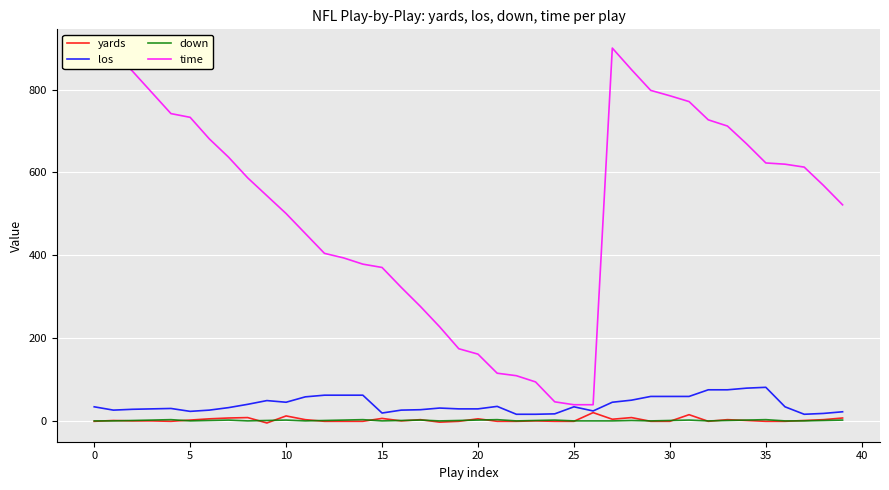

At which label does down first exceed 2?

10